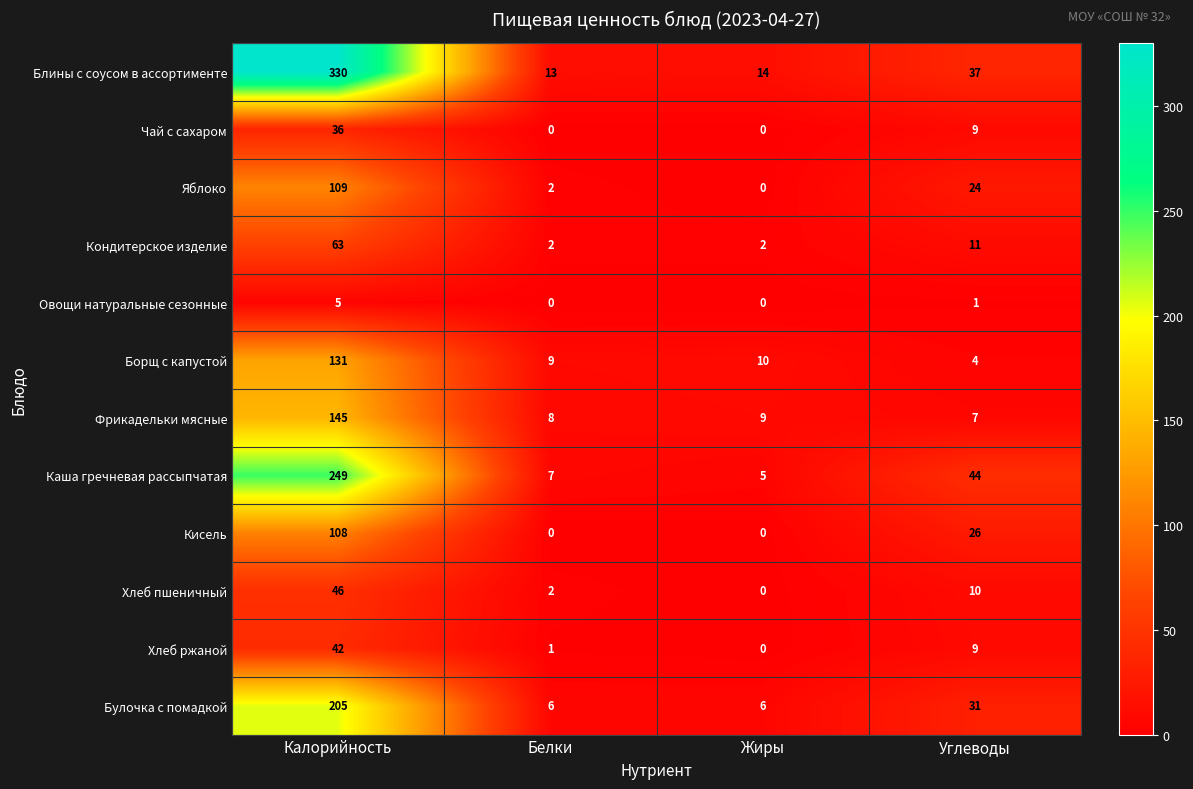

What is the difference between the Чай с сахаром values at Углеводы and Жиры?

9